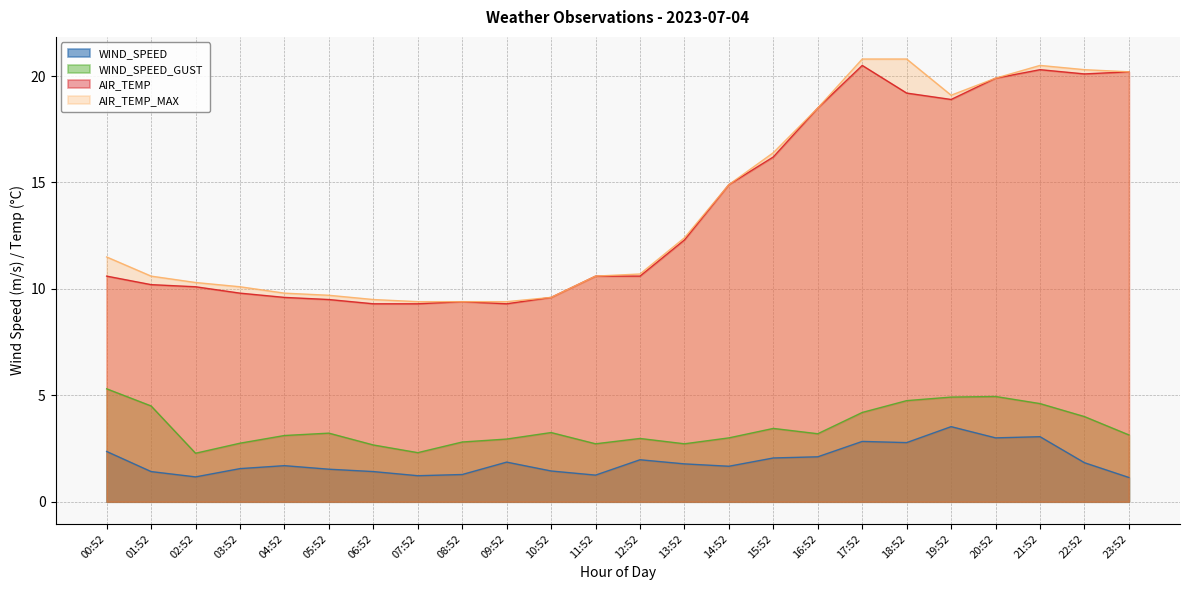

Is it true that AIR_TEMP_MAX equals 34.4 at 21:52?

False